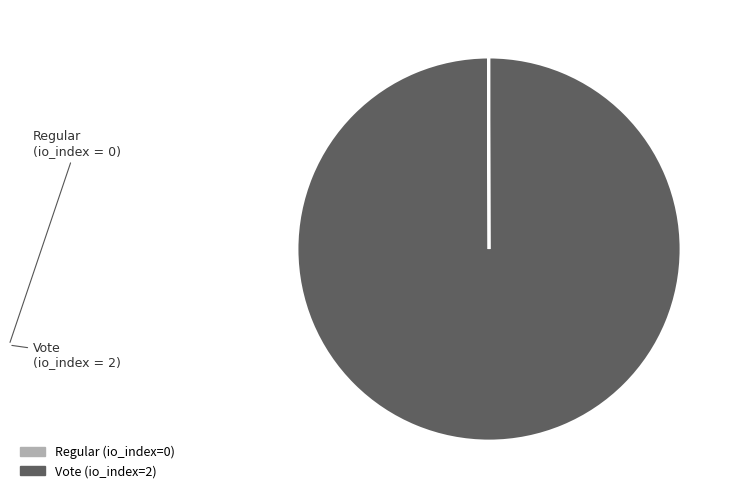

What is the largest slice in the pie chart?

Vote